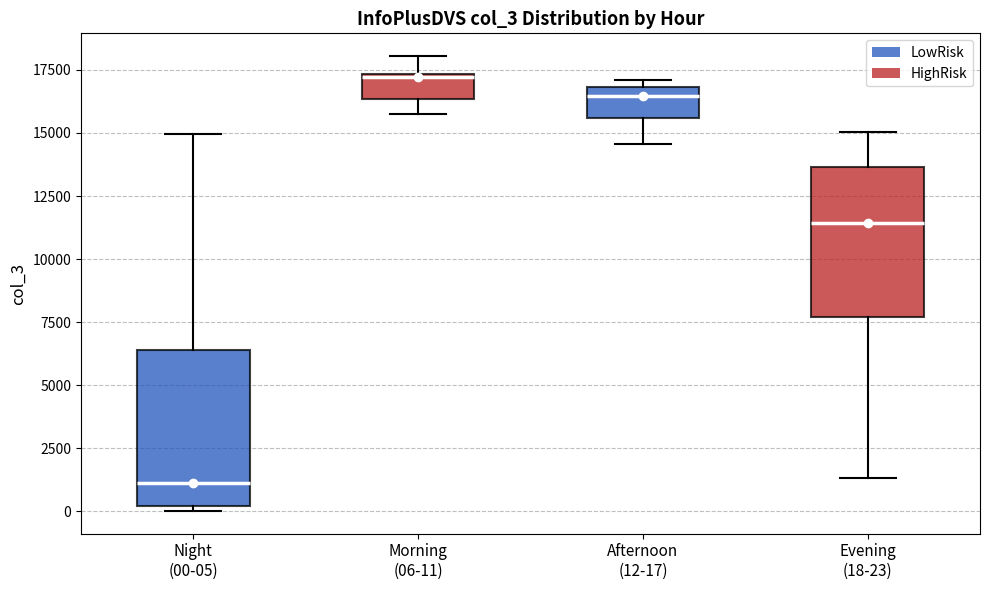

Reading left to right, transcribe this box plot: for each box, give where its median line is, the range the box spans, and where its two whiskers end, as read against the y-axis. The values are not printed on the chart, so give them approximately, as read against the axis.

Night (00-05): median 1000, box 0 to 6500, whiskers 0 (just below the box's lower edge) to 15000
Morning (06-11): median 17000, box 16500 to 17500, whiskers 15500 to 18000
Afternoon (12-17): median 16500, box 15500 to 17000, whiskers 14500 to 17000 (just above the box's upper edge)
Evening (18-23): median 11500, box 7500 to 13500, whiskers 1500 to 15000